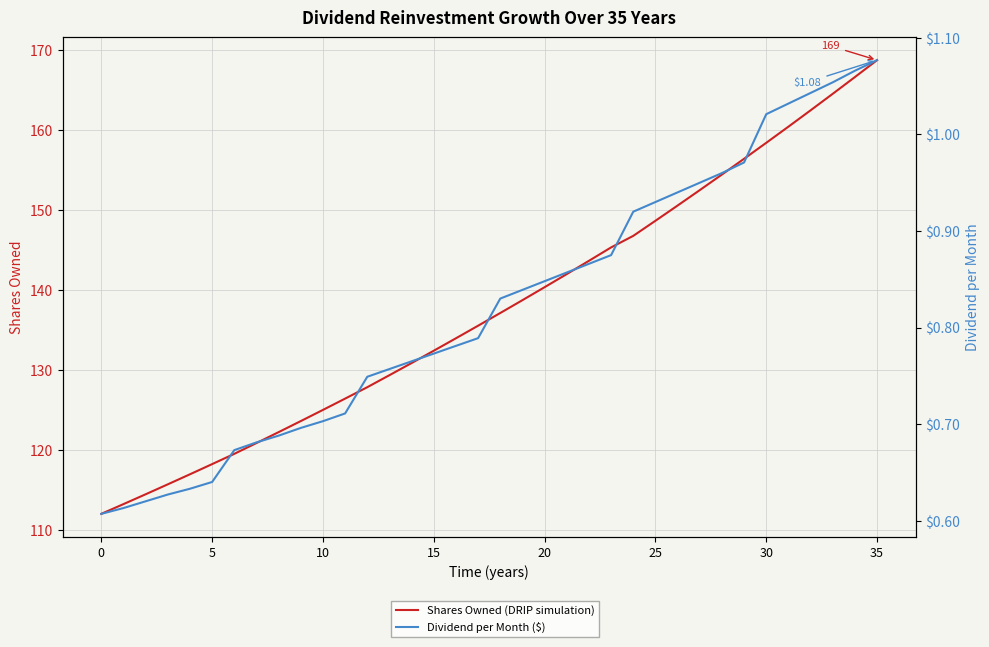

The value of Dividend per Month ($) at 15 is 0.8. True or false?

True